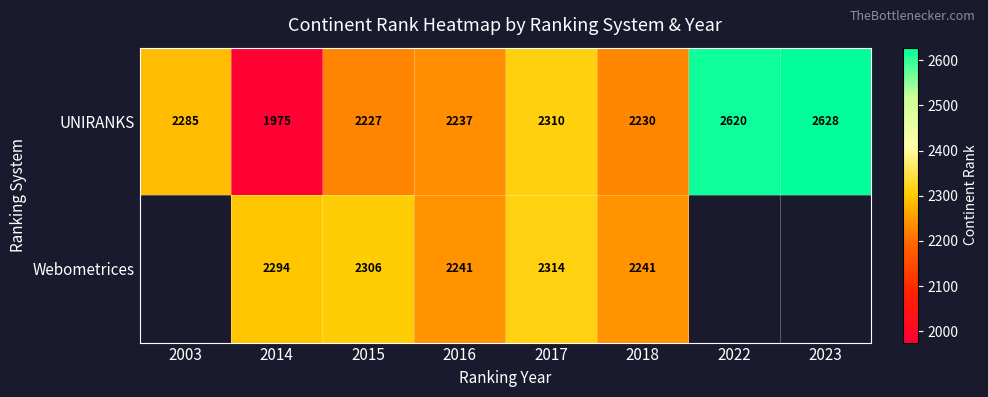

Which series changed the most between 2015 and 2018?

Webometrices